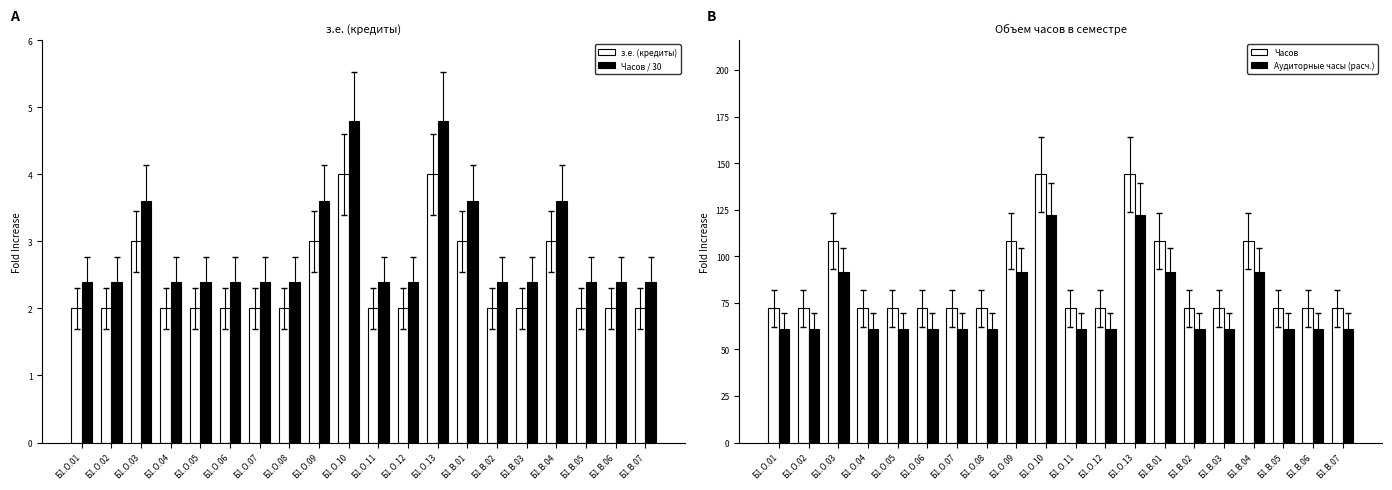

What is the difference between the second highest and second lowest values in the Аудиторные часы (расч.) series?

61.2